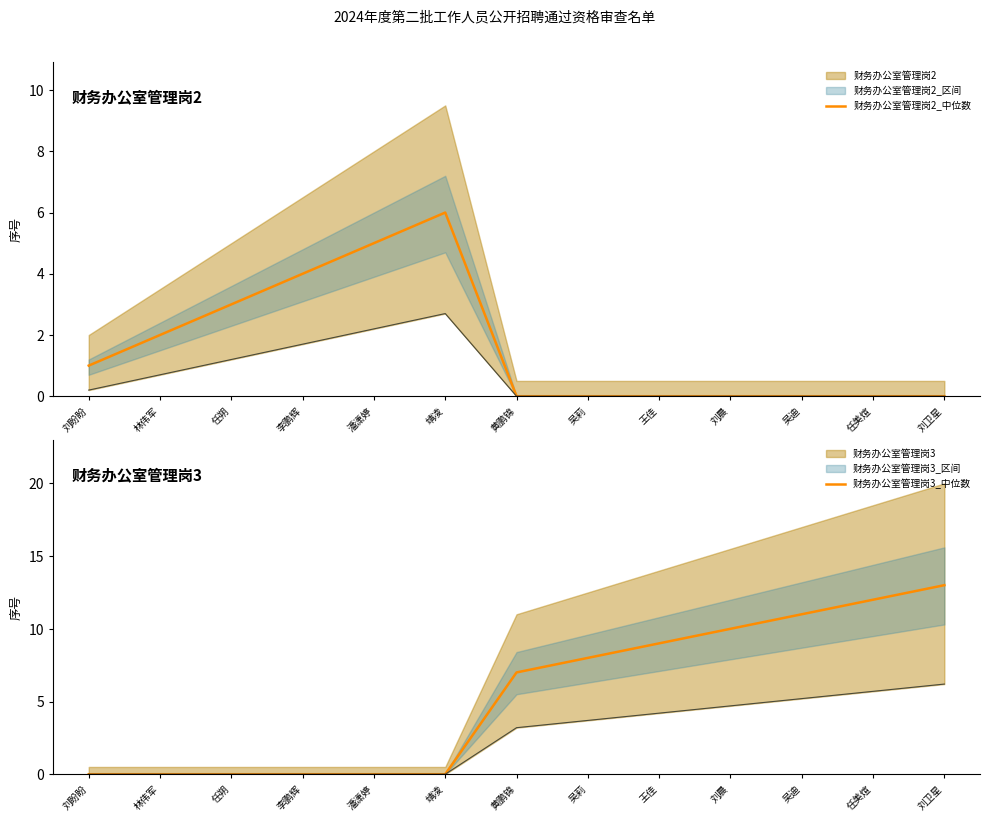

List the series in order of their overall mean, highest first.

财务办公室管理岗3_中位数, 财务办公室管理岗3_下界, 财务办公室管理岗2_中位数, 财务办公室管理岗2_下界